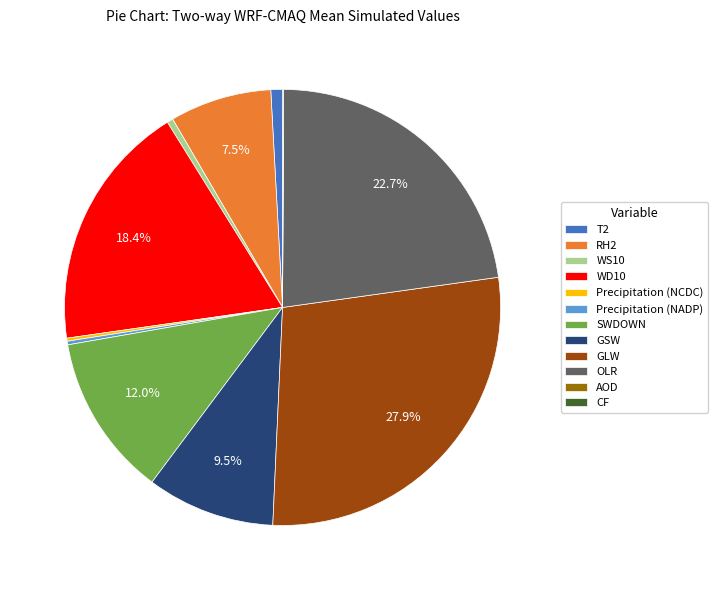

To the nearest percent, what is the difference between the largest and smallest slice percentages?

28%